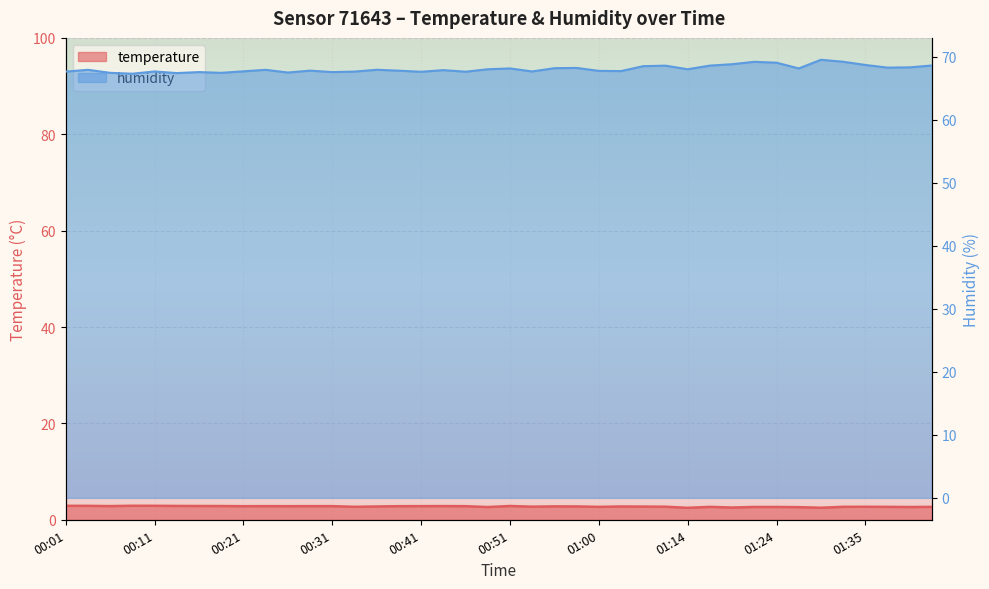

What is the difference between the maximum and minimum values in the humidity series?

2.2